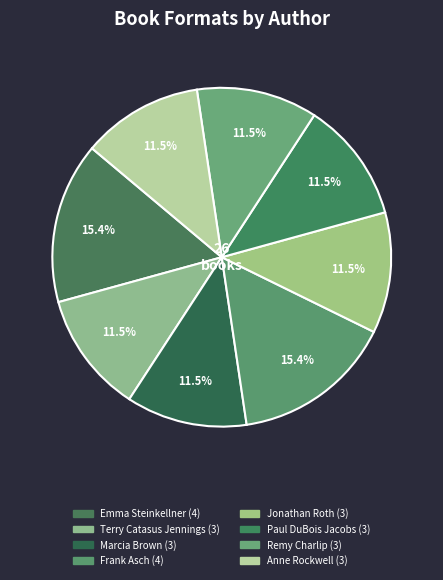

Is Frank Asch the majority of the pie?

No